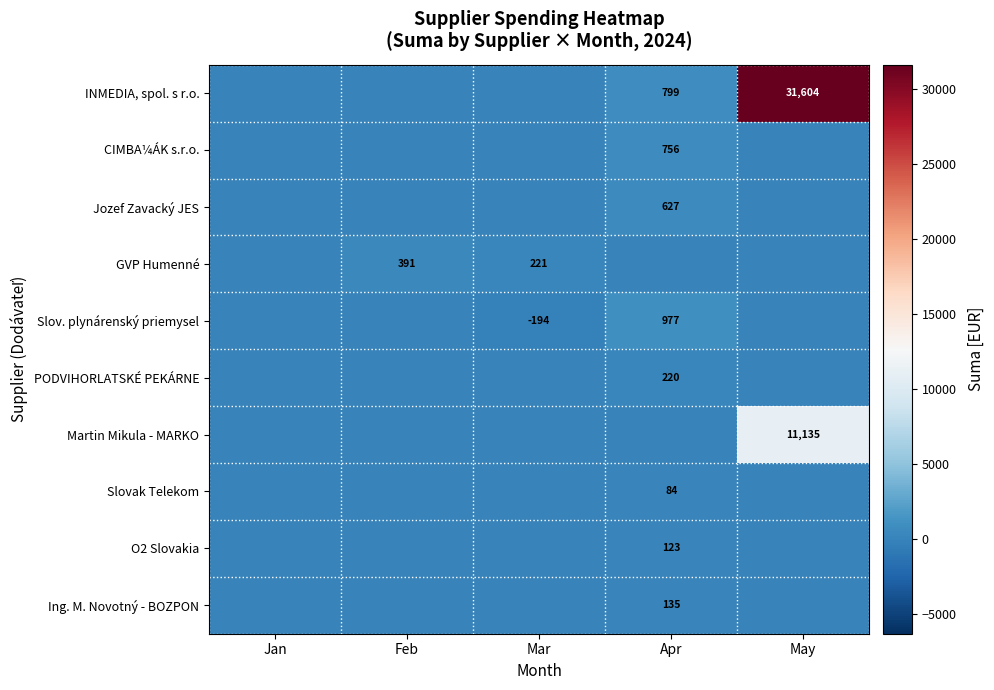

Which has a higher value, Apr or Mar?

Apr